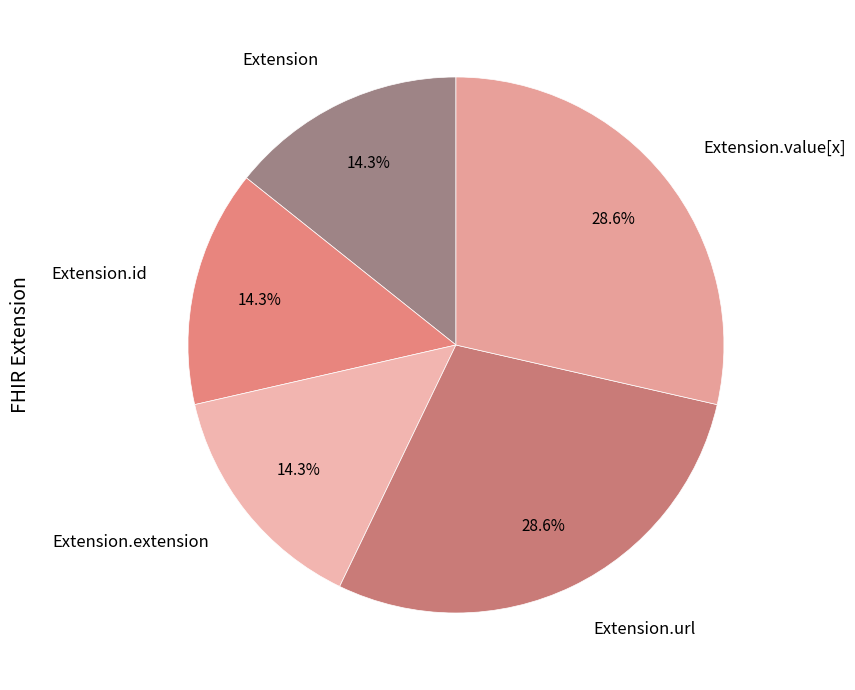

True or false: Extension.url accounts for 56% of the total.

False